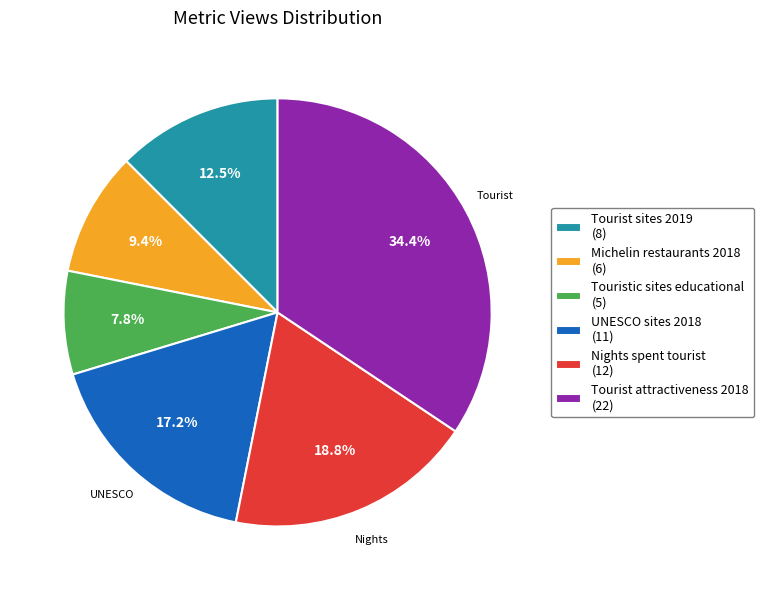

To the nearest percent, what portion does UNESCO sites 2018 represent?

17%